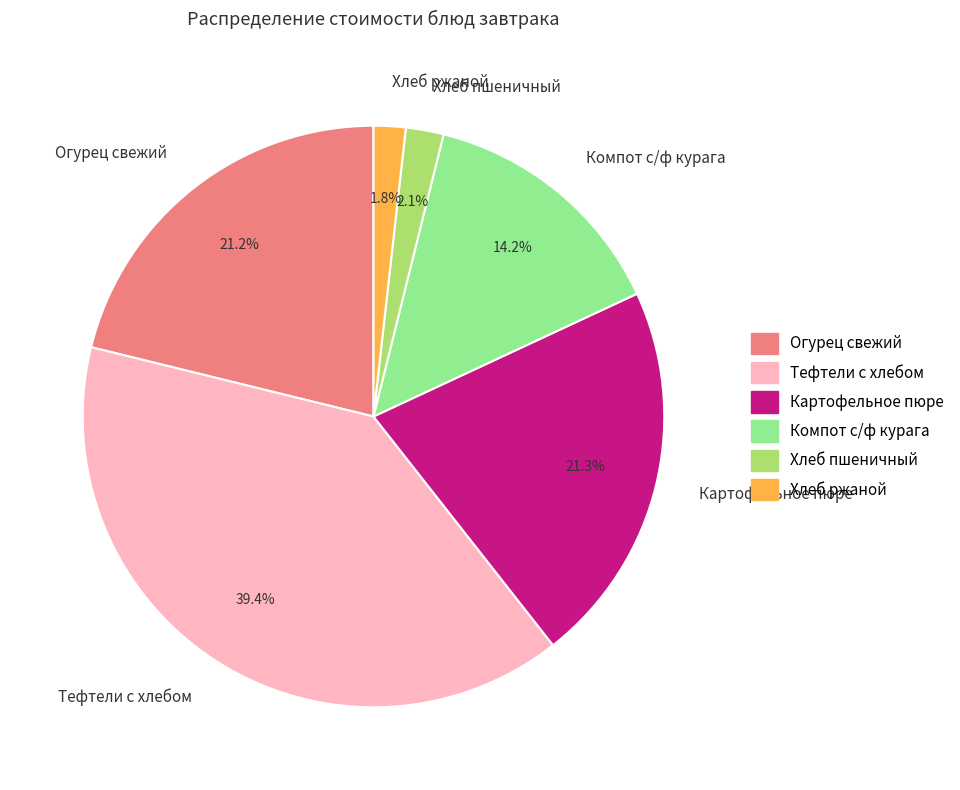

To the nearest percent, what is the difference between the largest and smallest slice percentages?

38%